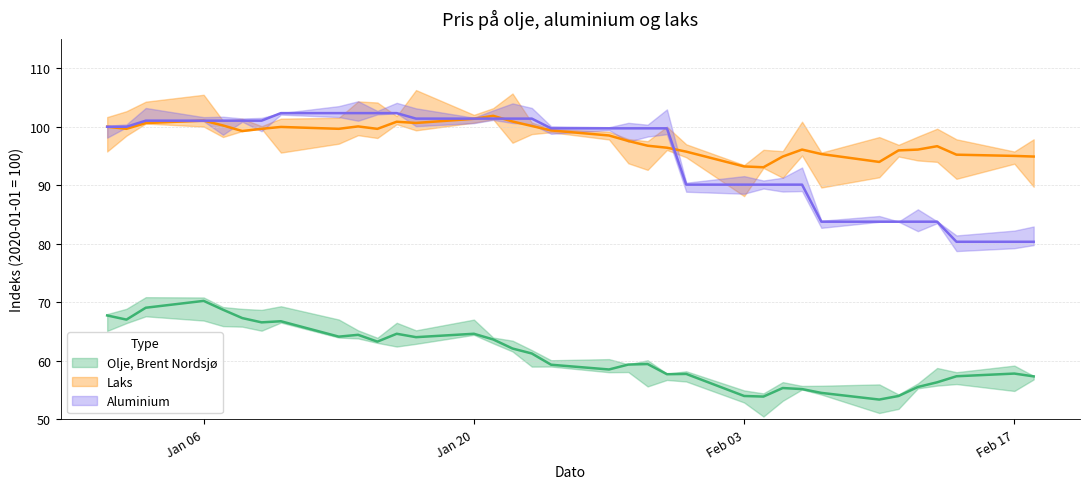

In Olje, Brent Nordsjø, how many points are higher than both neighbors (excluding endpoints)?

9